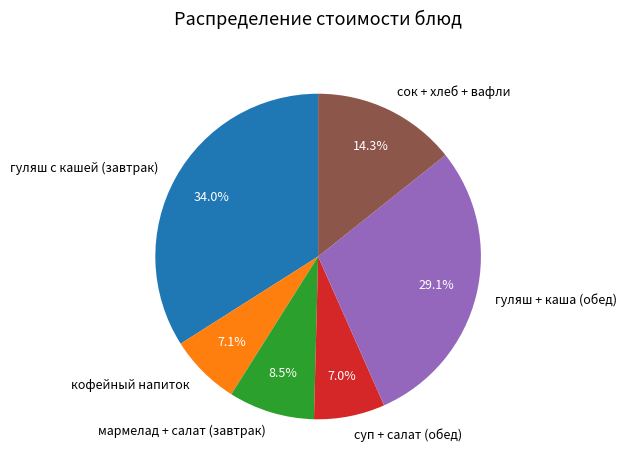

What is the largest slice in the pie chart?

гуляш с кашей (завтрак)